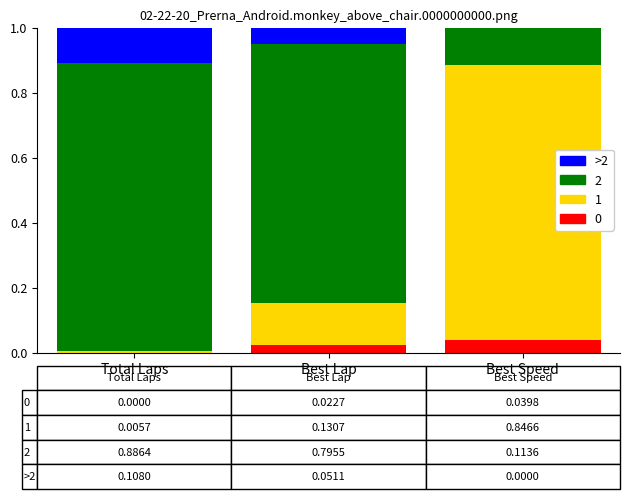

What is the total value across all series at Best Lap?

1.0